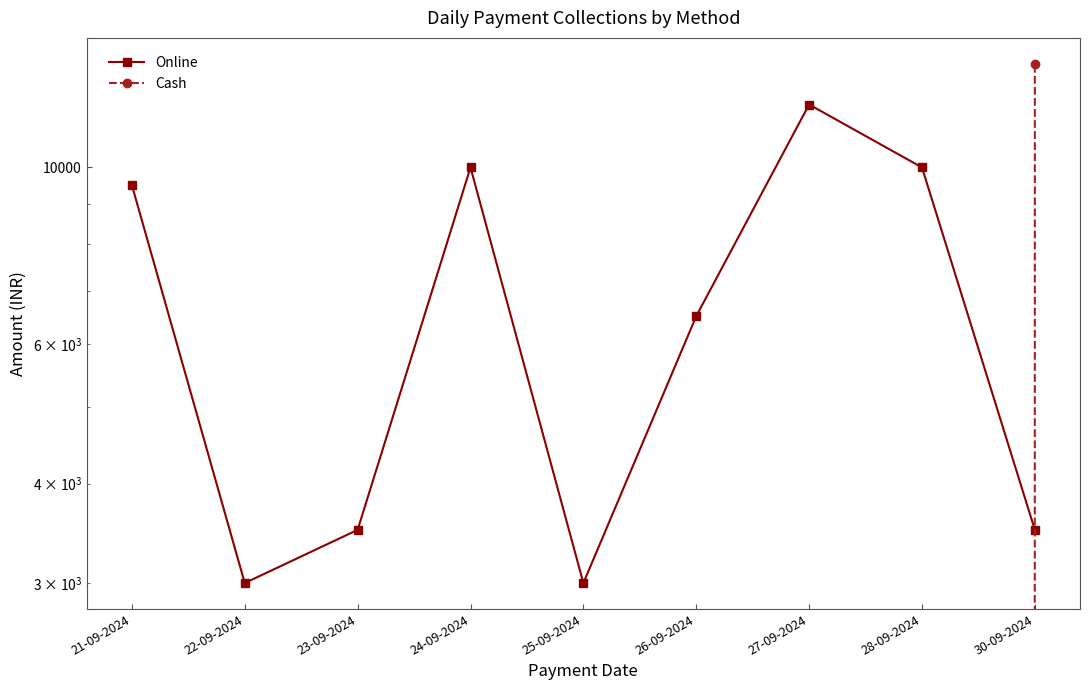

What position from the left is 25-09-2024?

5